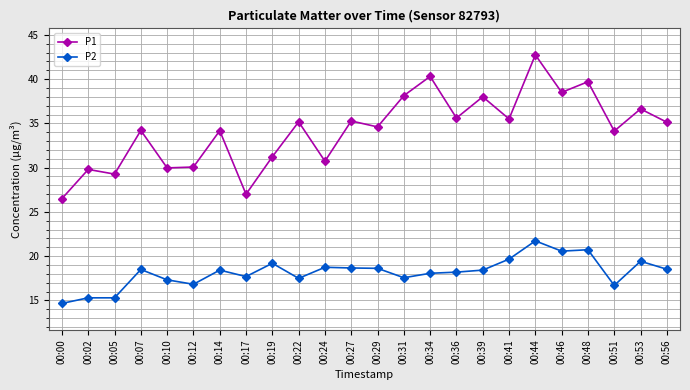

True or false: P2 and P1 cross at least once.

False